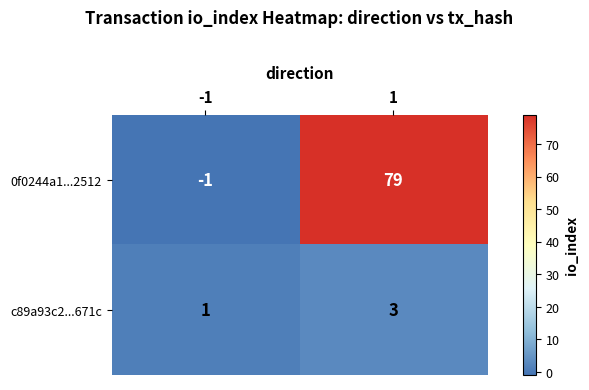

What is the highest value of the c89a93c2...671c series?

3